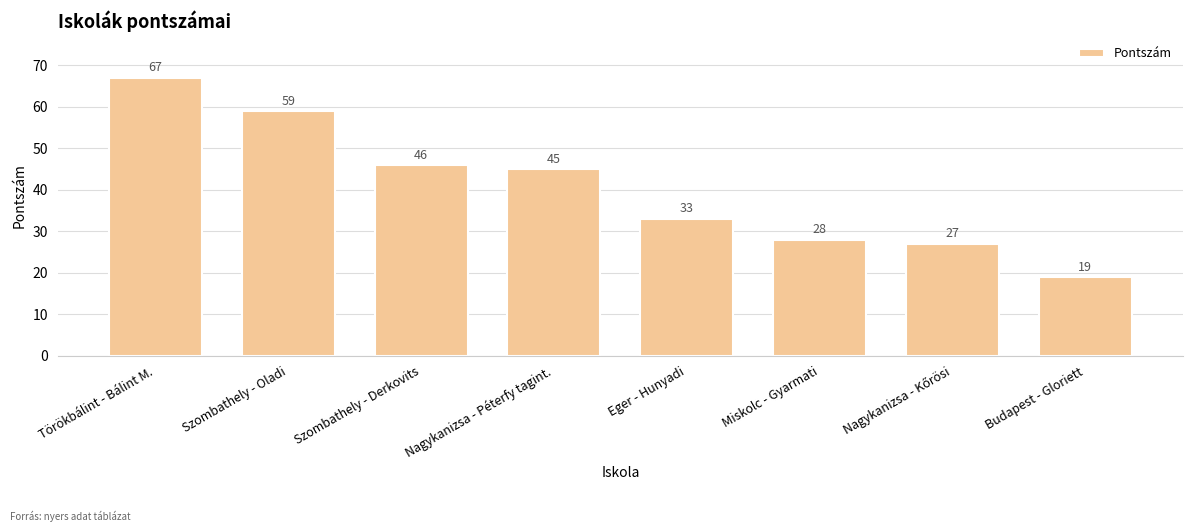

What is the label of the 5th bar from the left?

Eger - Hunyadi